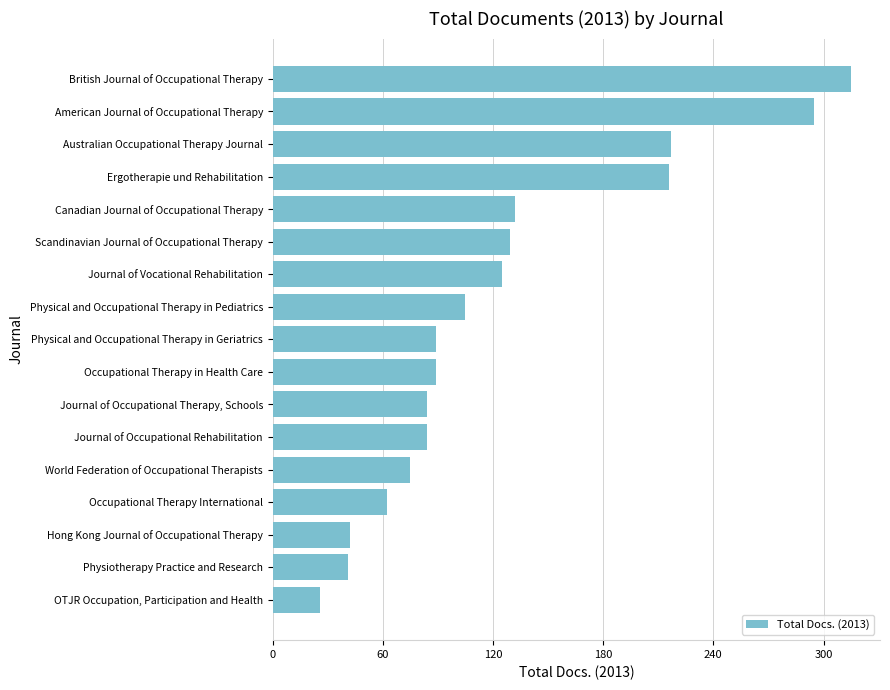

What is the difference between the values at Physical and Occupational Therapy in Pediatrics and Physiotherapy Practice and Research?

64